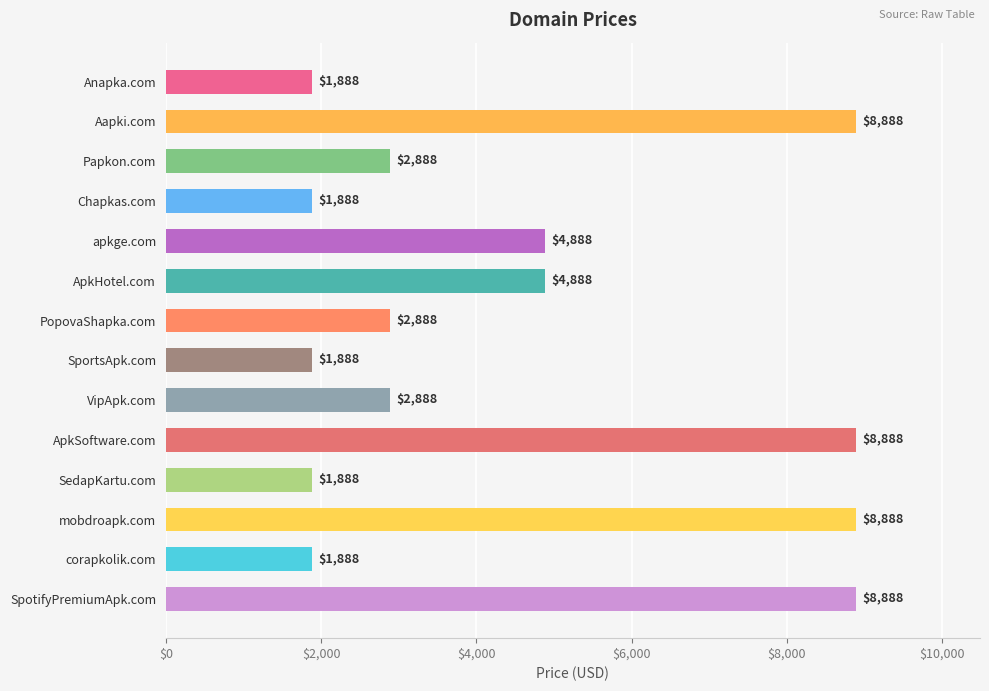

The chart shows a value of 1988 at Papkon.com. True or false?

False